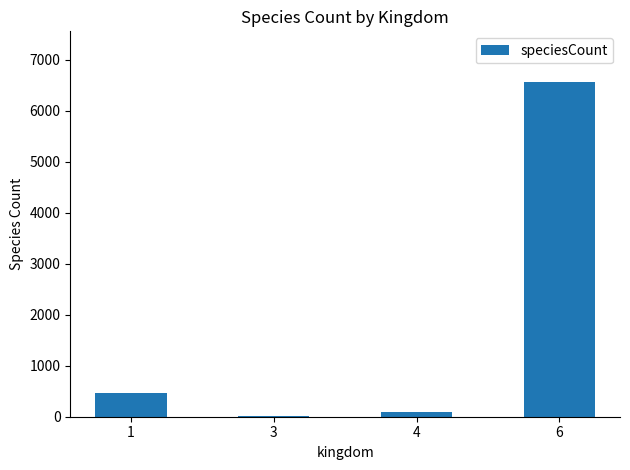

What is the sum of the values at 4 and 3?

101